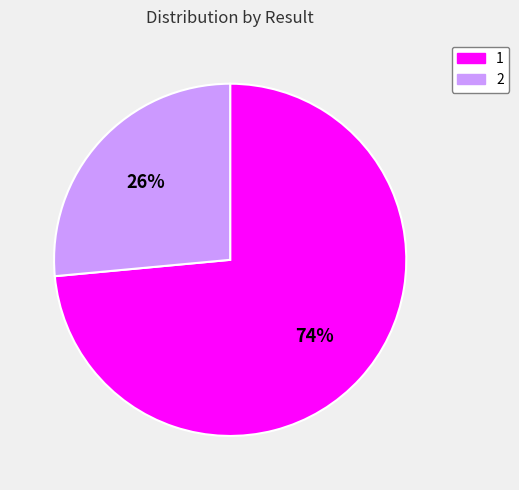

Do 1 and 2 together represent more than half of the pie?

Yes